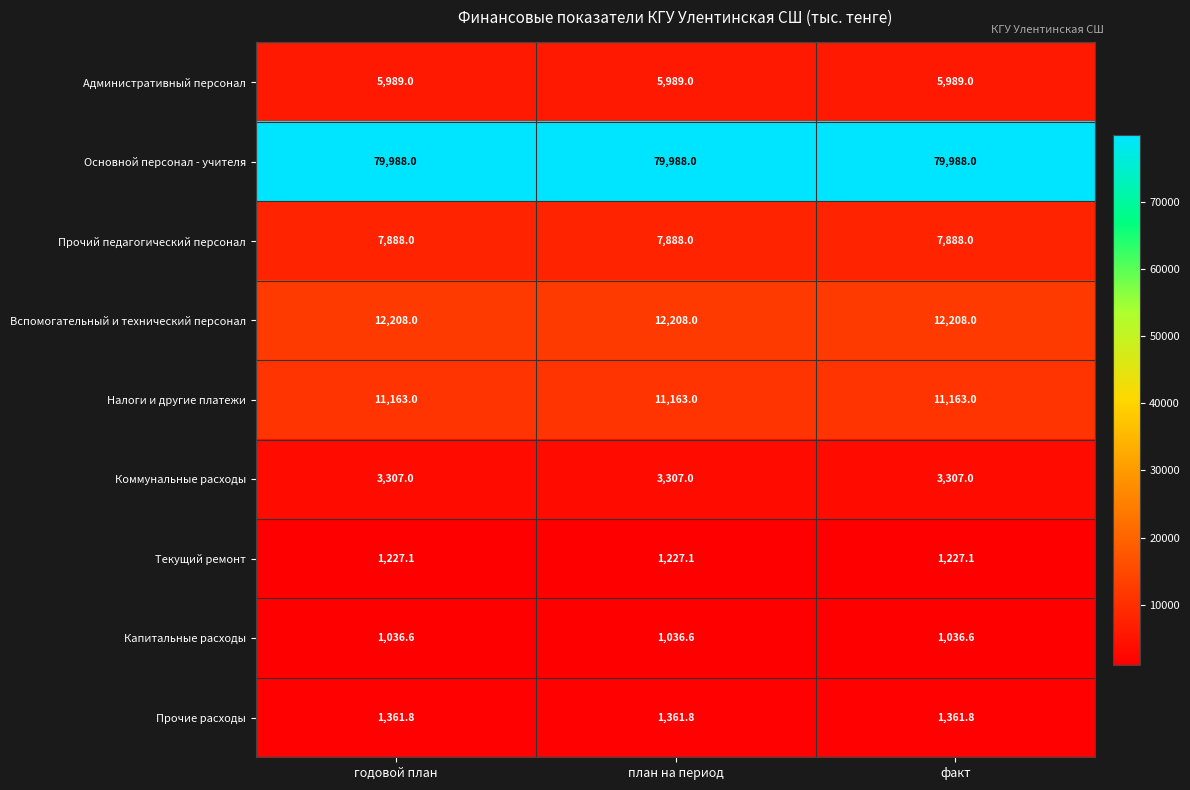

At план на период, list the series in order from smallest to largest.

Капитальные расходы, Текущий ремонт, Прочие расходы, Коммунальные расходы, Административный персонал, Прочий педагогический персонал, Налоги и другие платежи, Вспомогательный и технический персонал, Основной персонал - учителя